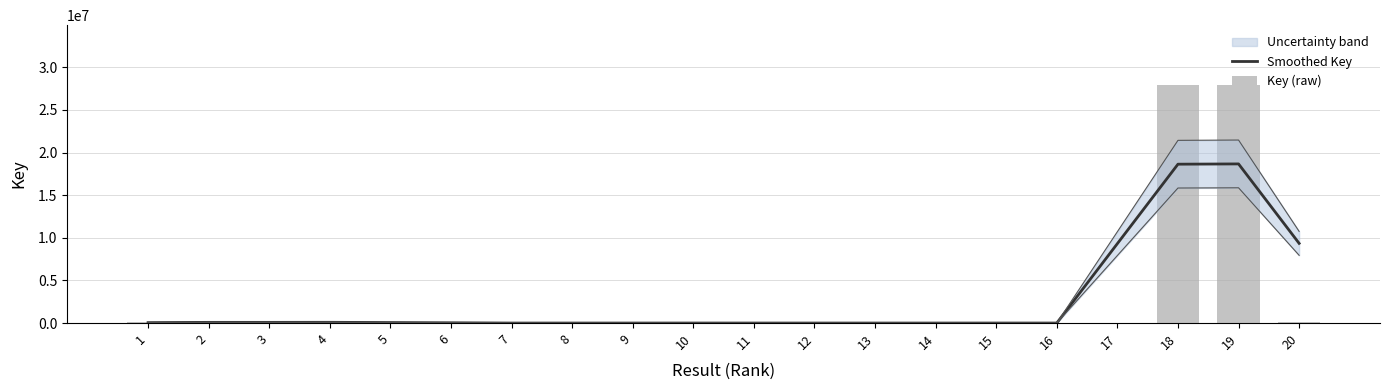

Which series changed the most between 1 and 14?

Key (raw)